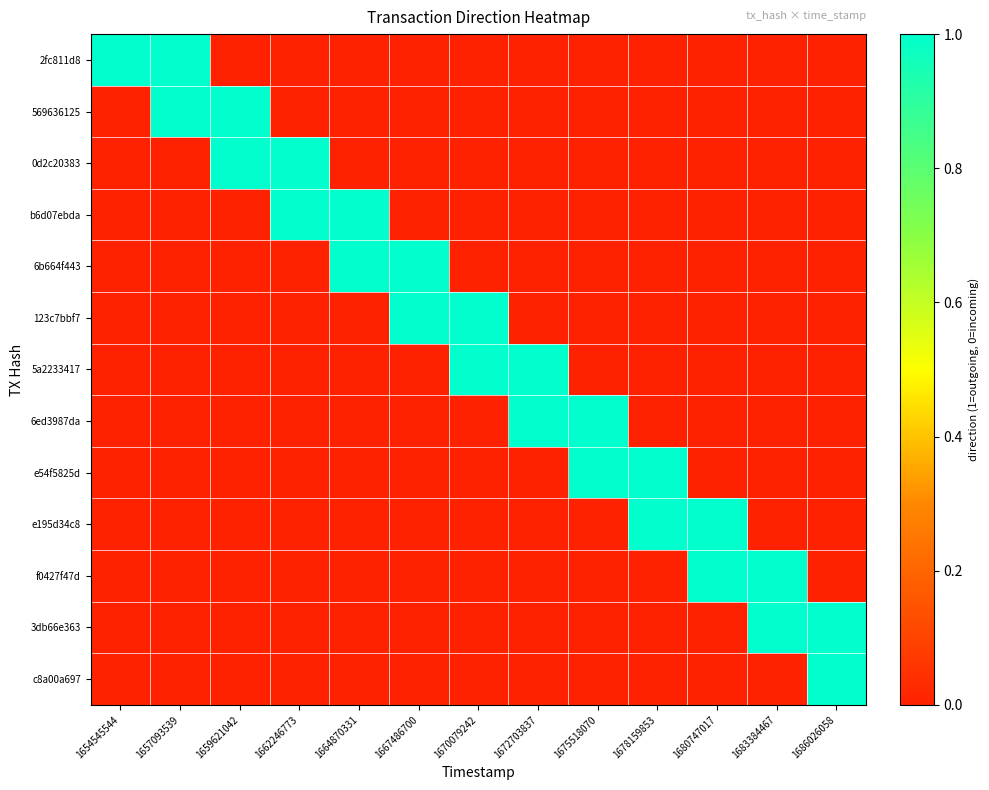

Which has a higher value, 1664870331 or 1678159853?

1664870331